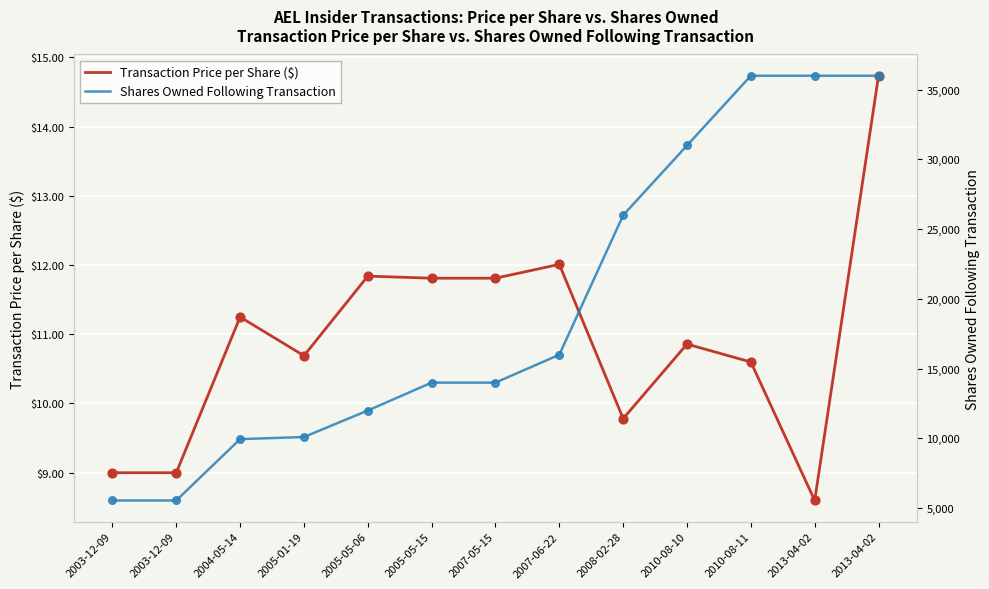

What is the total value across all series at 2010-08-11?

36010.6